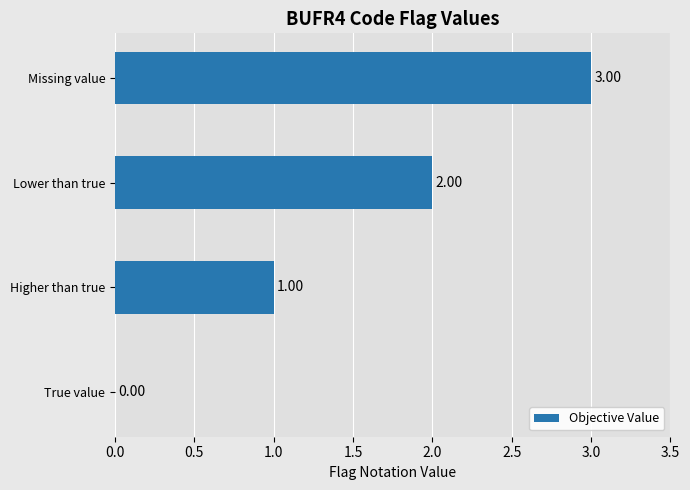

What is the change in value from True value to Lower than true?

+2